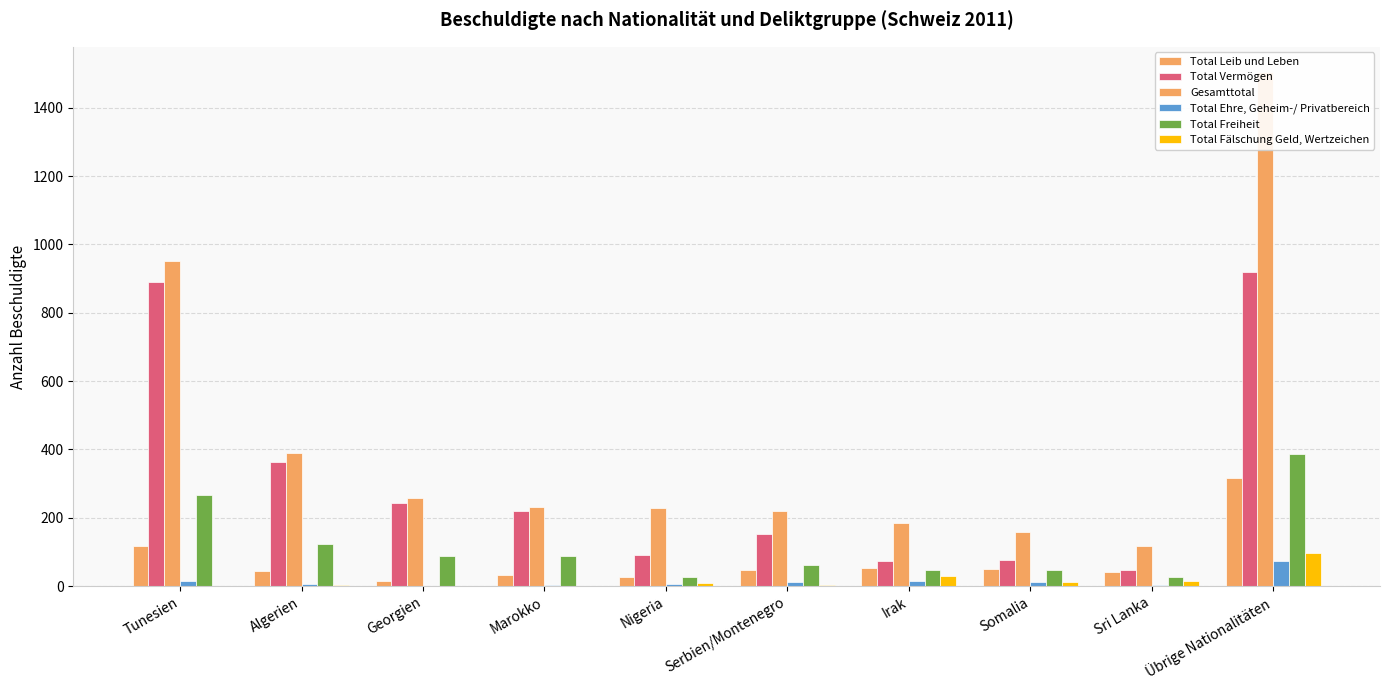

What is the total value across all series at Somalia?

356